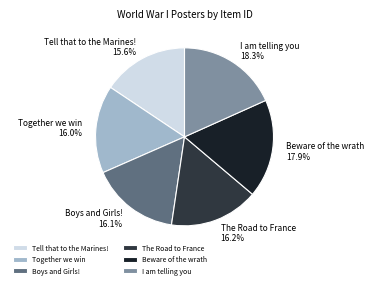

What percentage is the Together we win slice, to the nearest percent?

16%